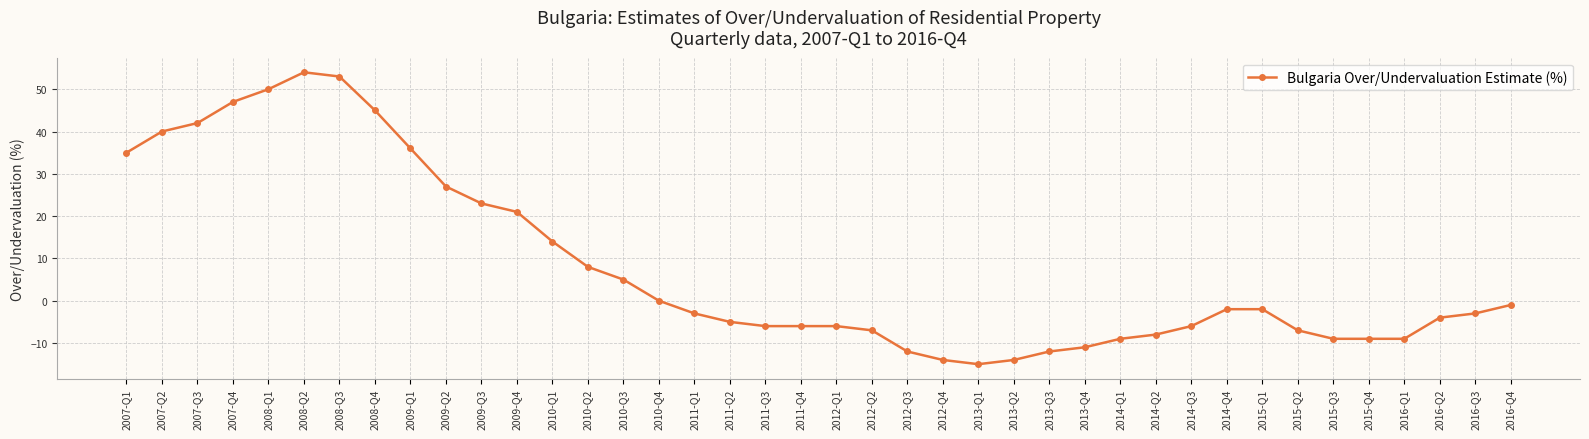

What is the label of the 7th point from the left?

2008-Q3